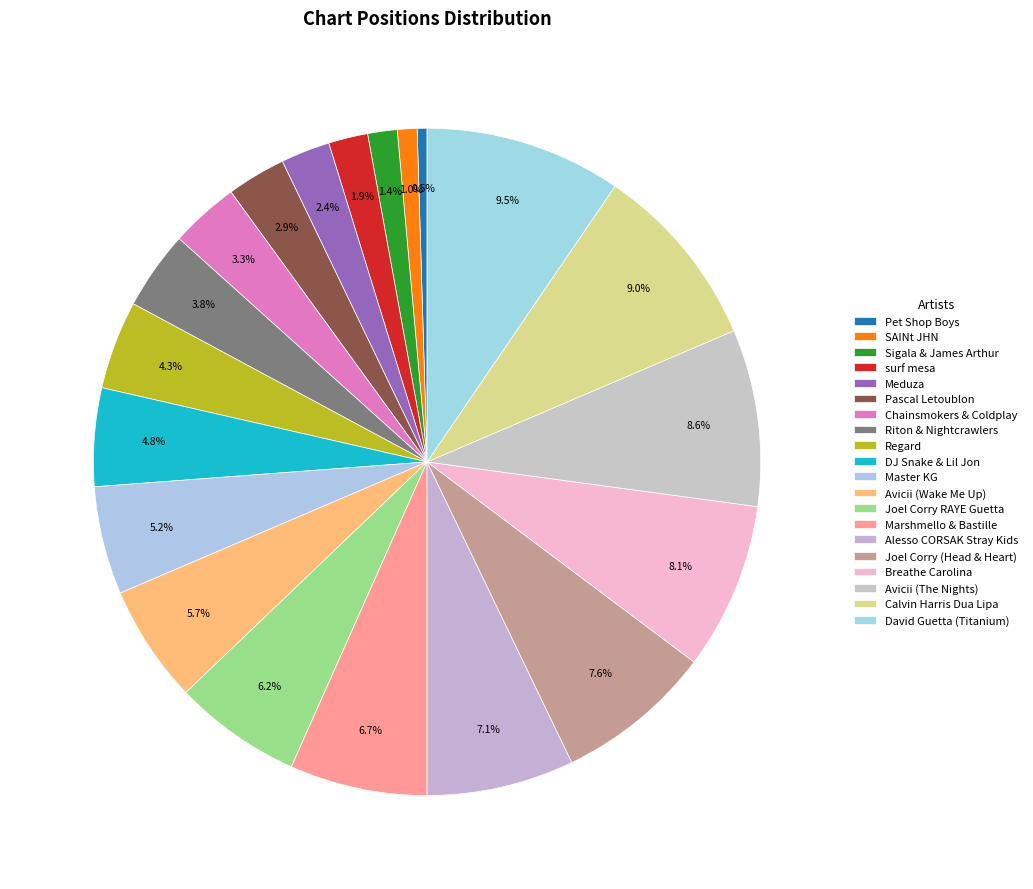

How many slices are in this pie chart?

20